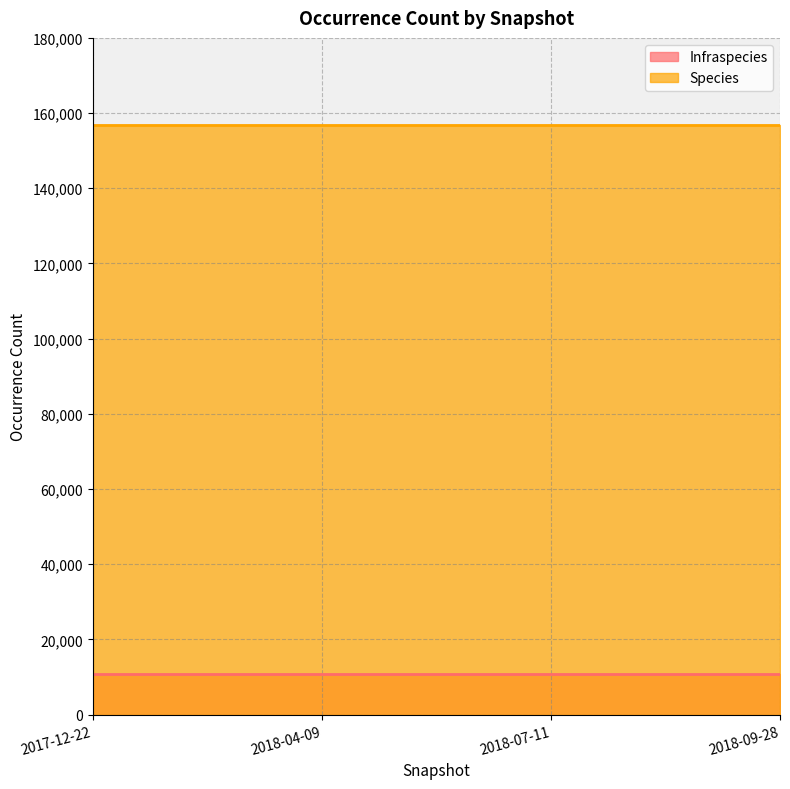

True or false: Species and Infraspecies intersect in this chart.

False